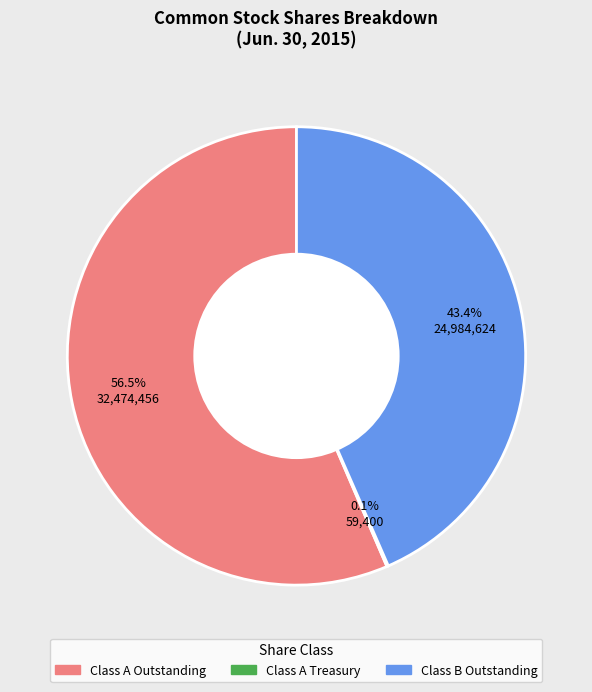

To the nearest percent, what is the difference between the largest and smallest slice percentages?

56%